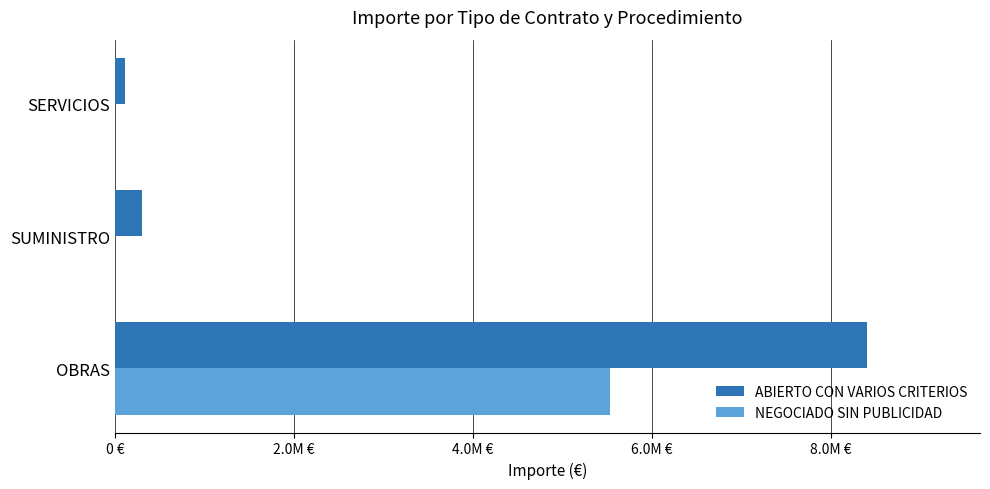

What is the difference between the maximum and minimum values in the NEGOCIADO SIN PUBLICIDAD series?

5535105.3